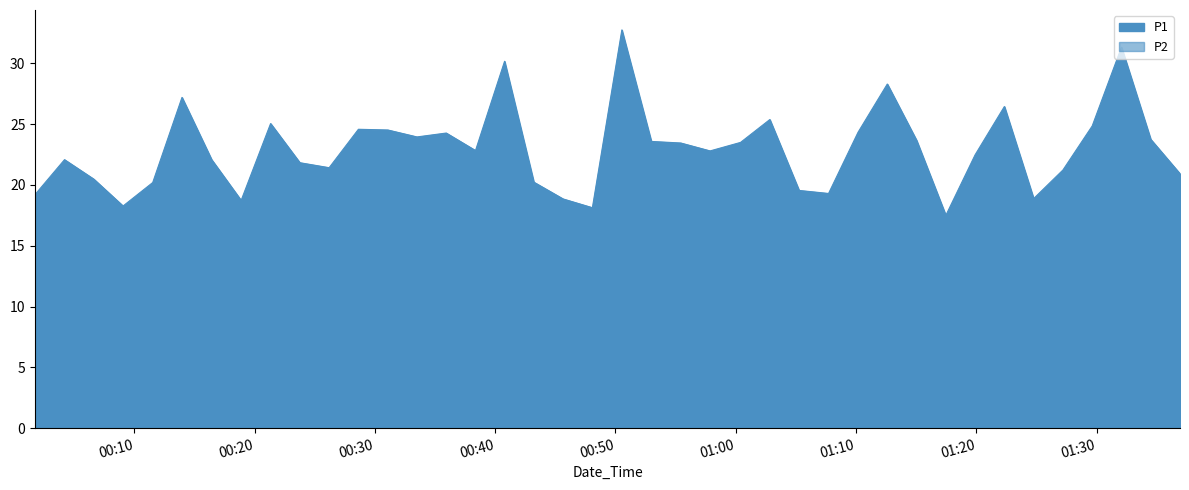

The P1 series shows 33.4 at 01:20. True or false?

False